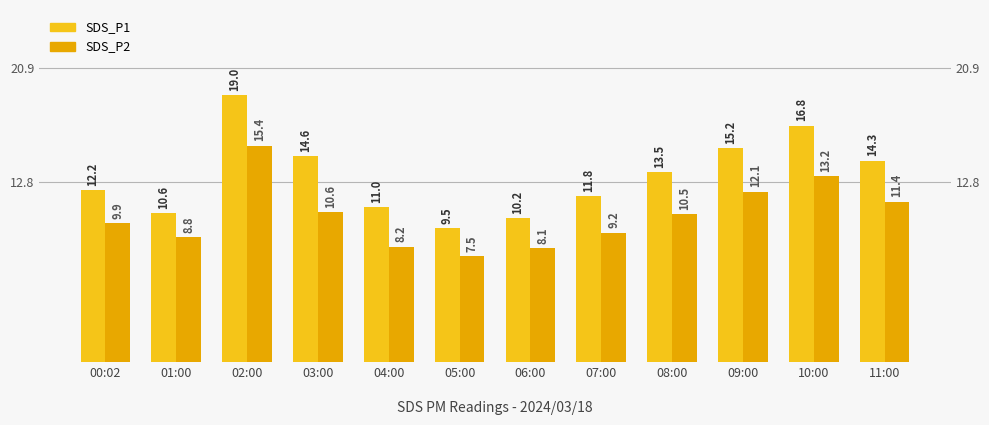

At how many categories does at least one series exceed 17?

1